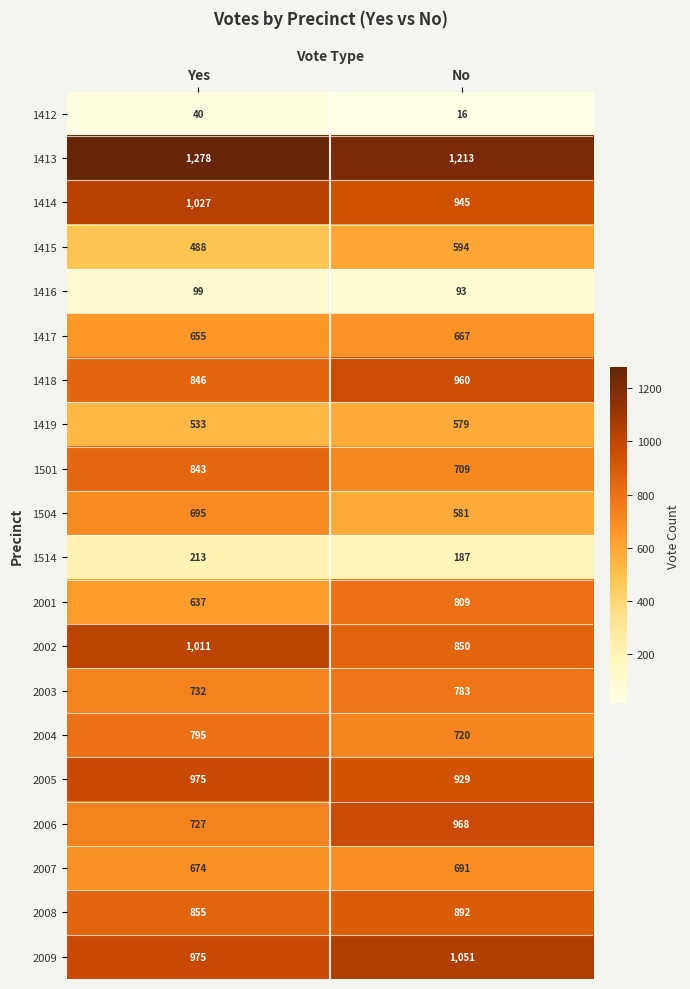

At which category does the chart reach its peak across all series?

Yes